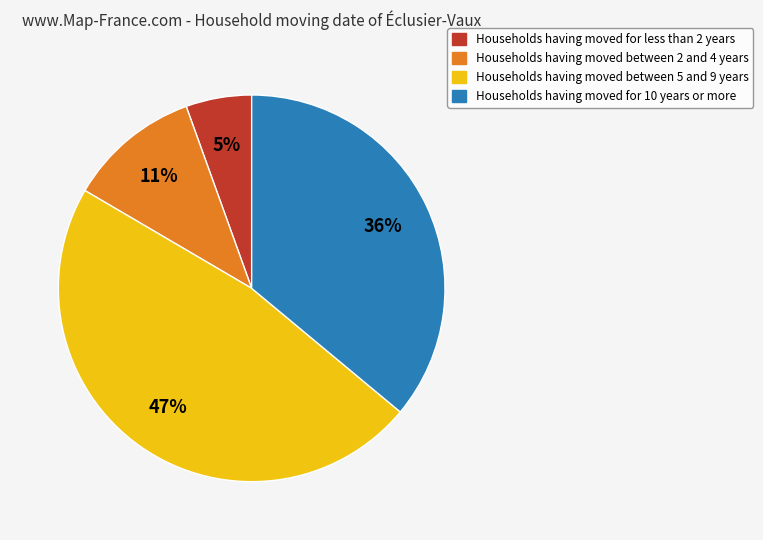

The Households having moved for less than 2 years slice represents 5% of the pie. True or false?

True